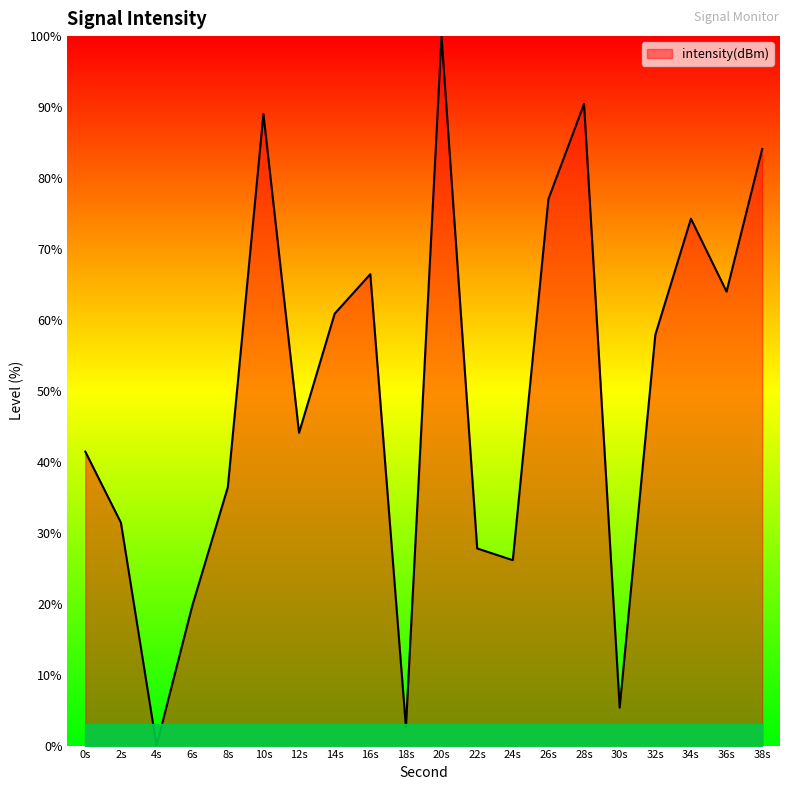

What value does the data have at 22s?

27.8